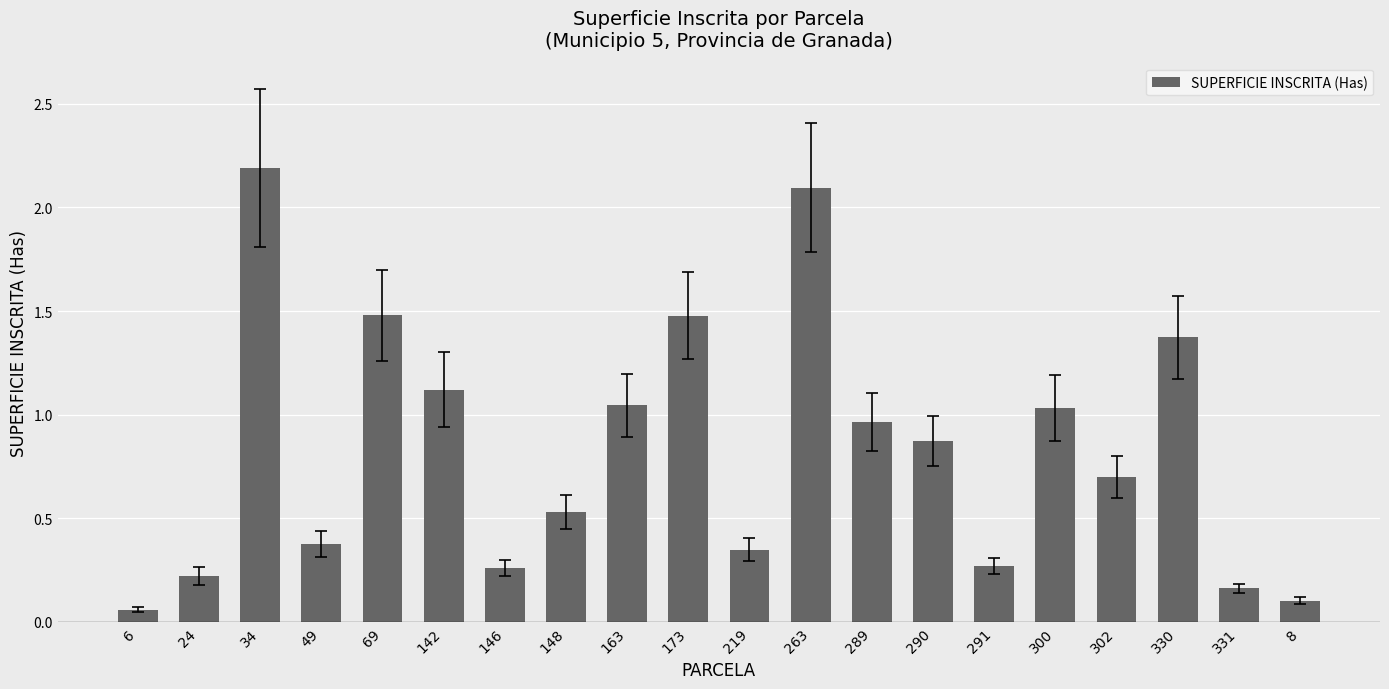

What position from the left is 291?

15